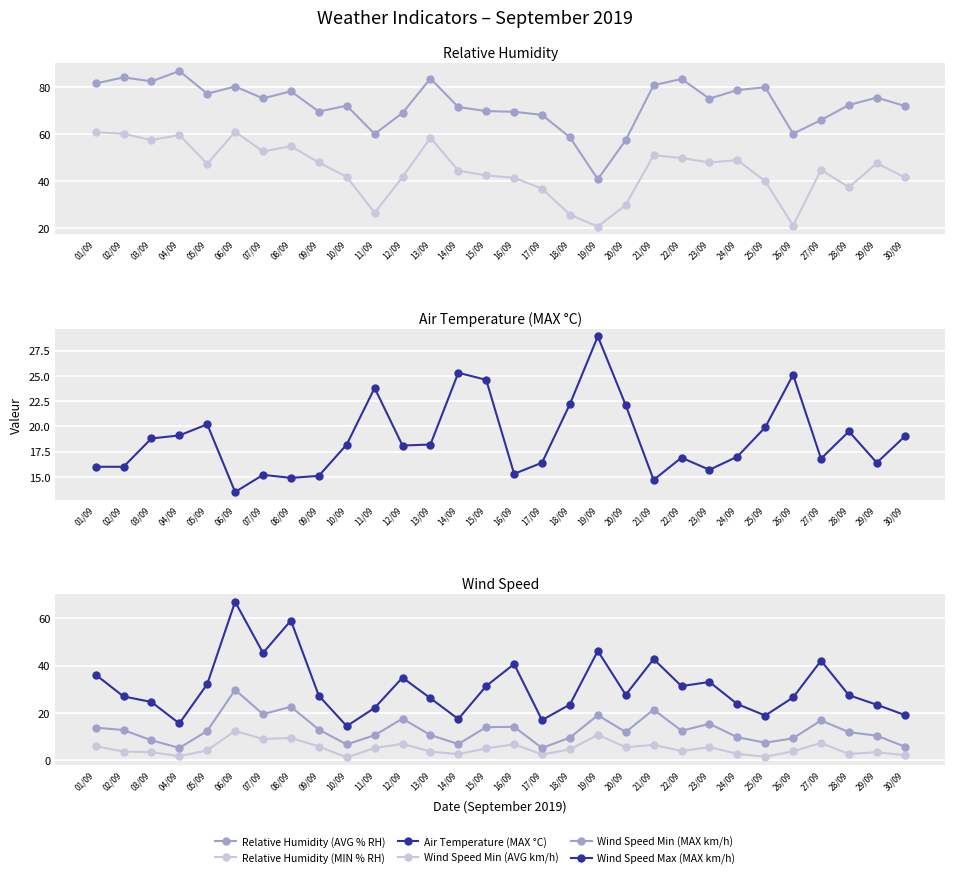

What is the label of the 1st point from the right?

30/09